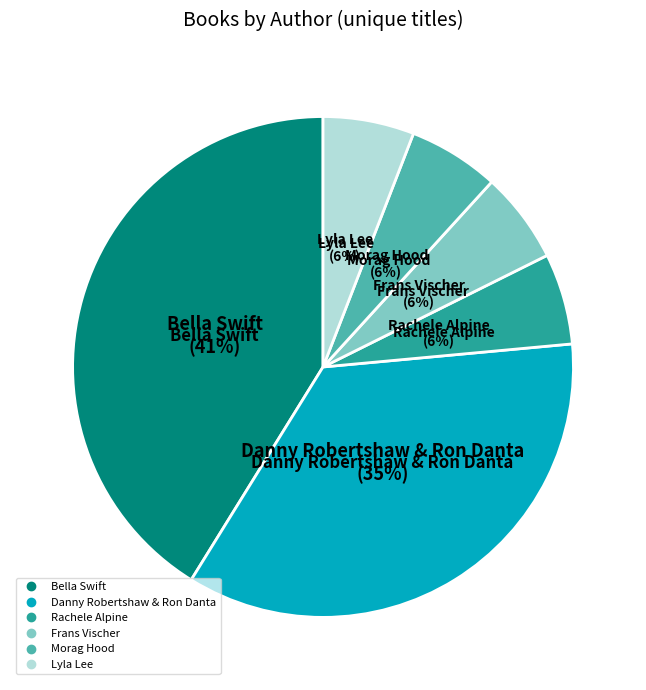

Approximately how many times larger is the value at Rachele Alpine compared to Frans Vischer?

1.0